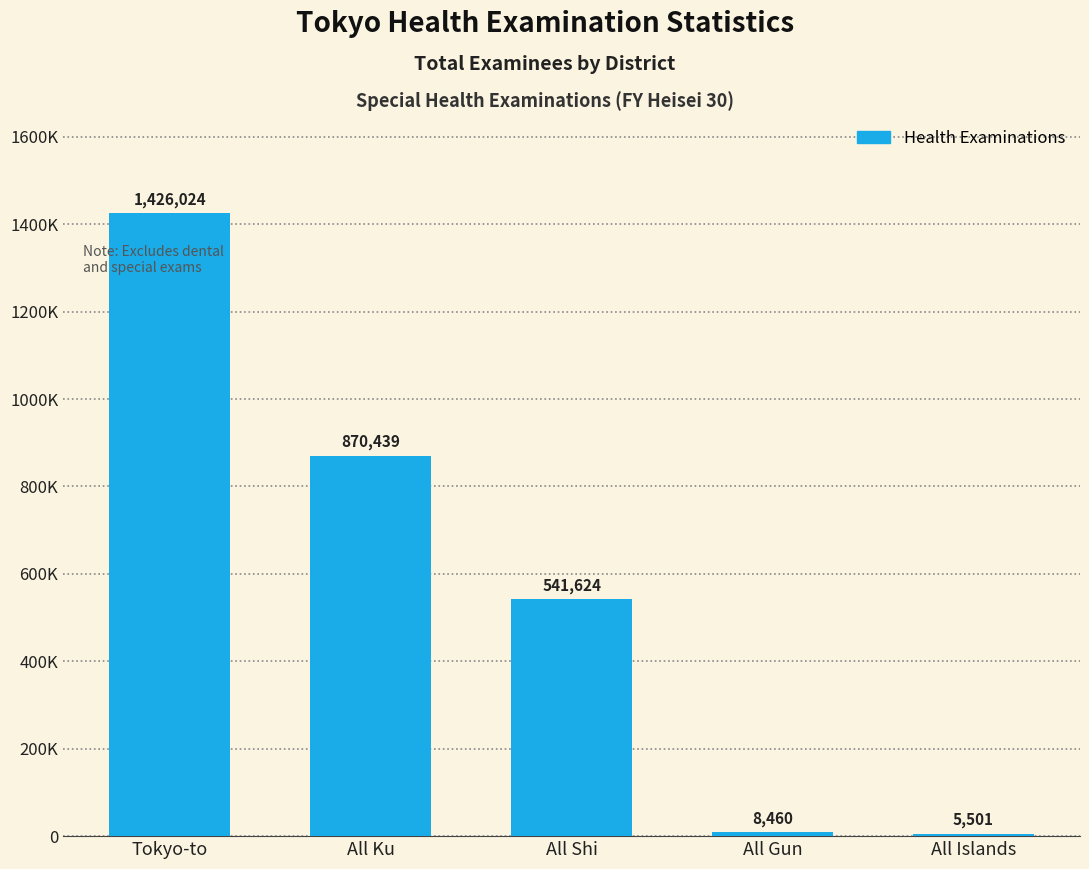

Are the bars horizontal?

No